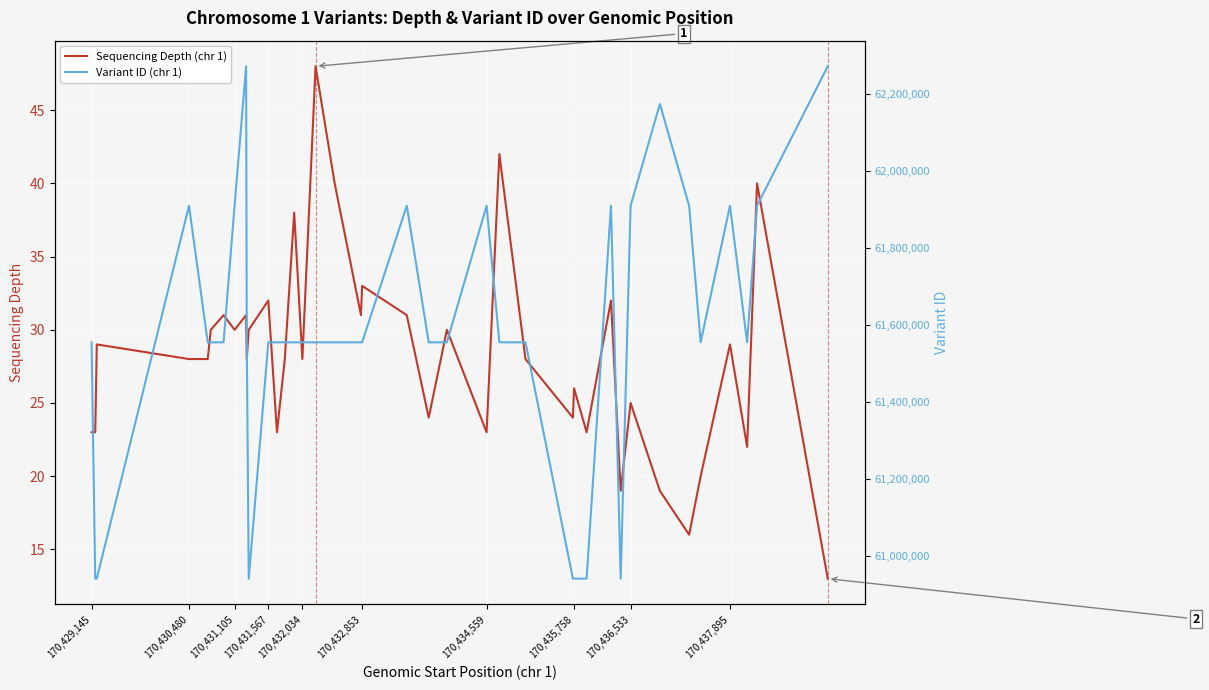

What are all the series names shown in the legend?

Sequencing Depth (chr 1), Variant ID (chr 1)